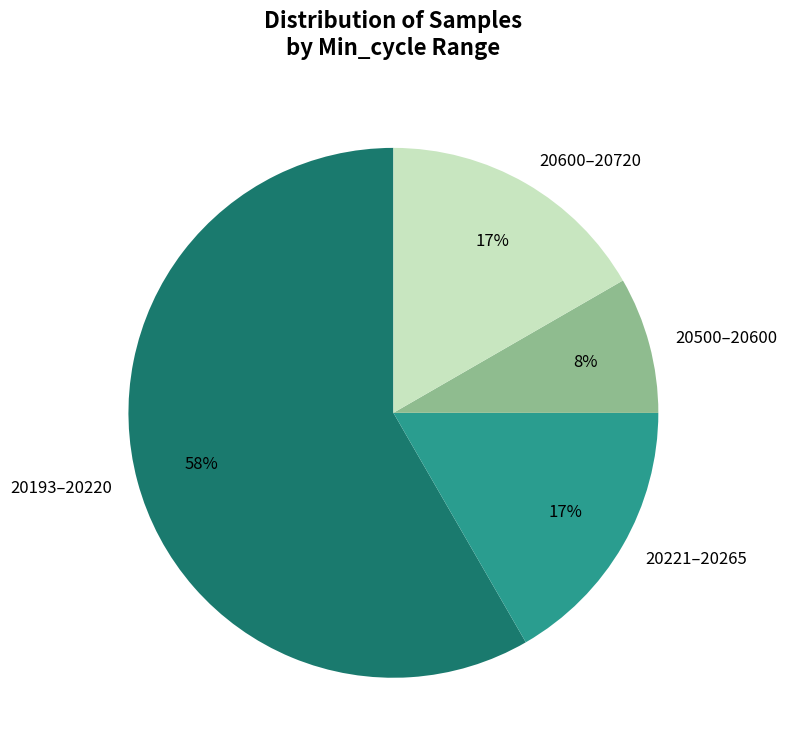

Count the number of slices in the pie.

4